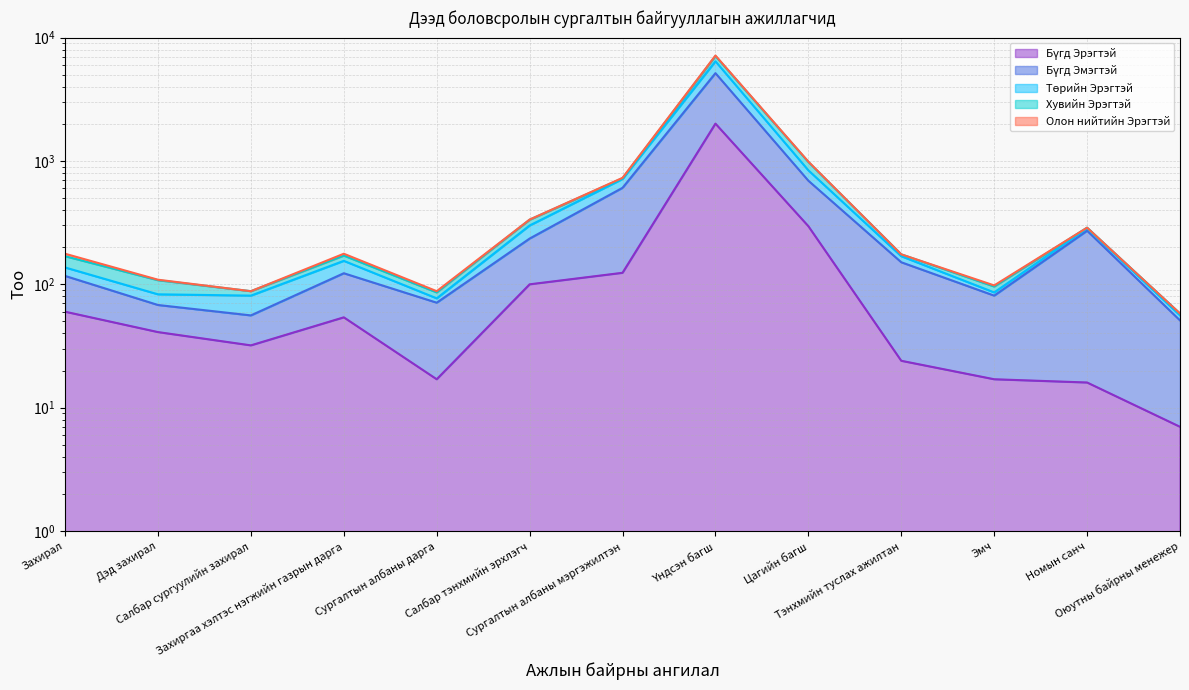

Does the chart display data point markers on the line(s)?

No